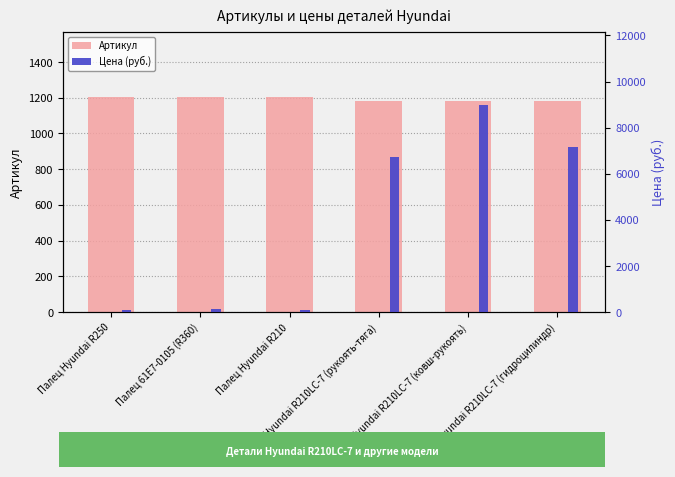

The Артикул series shows 646 at Палец Hyundai R210LC-7 (гидроцилиндр). True or false?

False